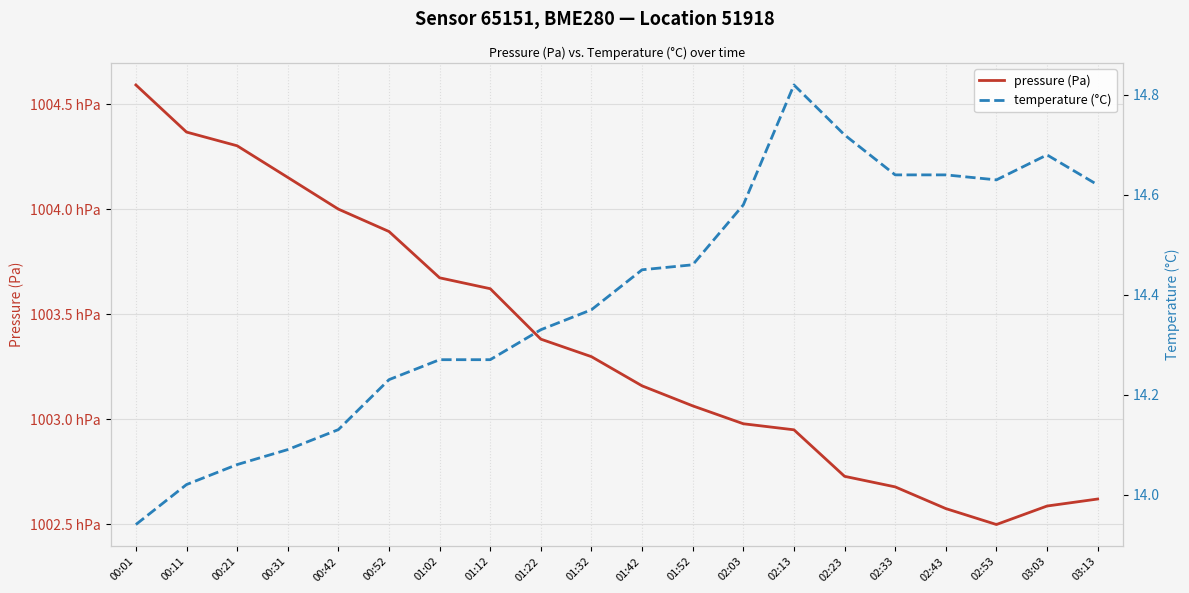

What is the label of the 8th point from the left?

01:12